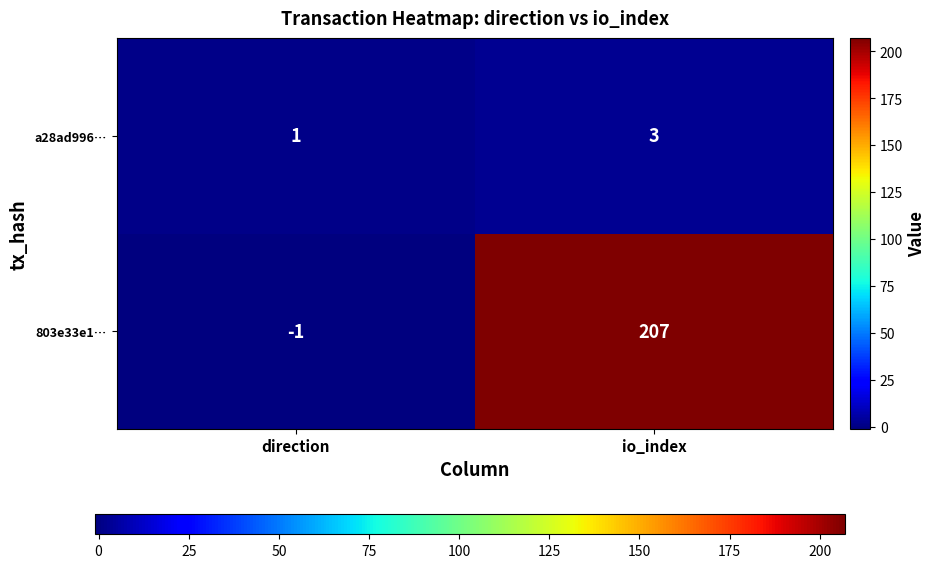

Reading left to right, extract all data points from this chart.

a28ad996…: 1	3
803e33e1…: -1	207